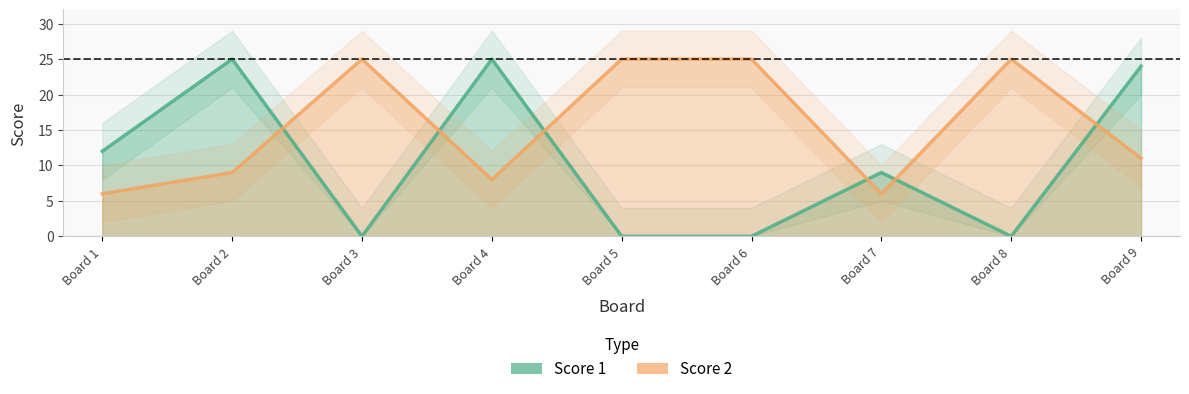

Which category has the highest value across all series?

Board 2